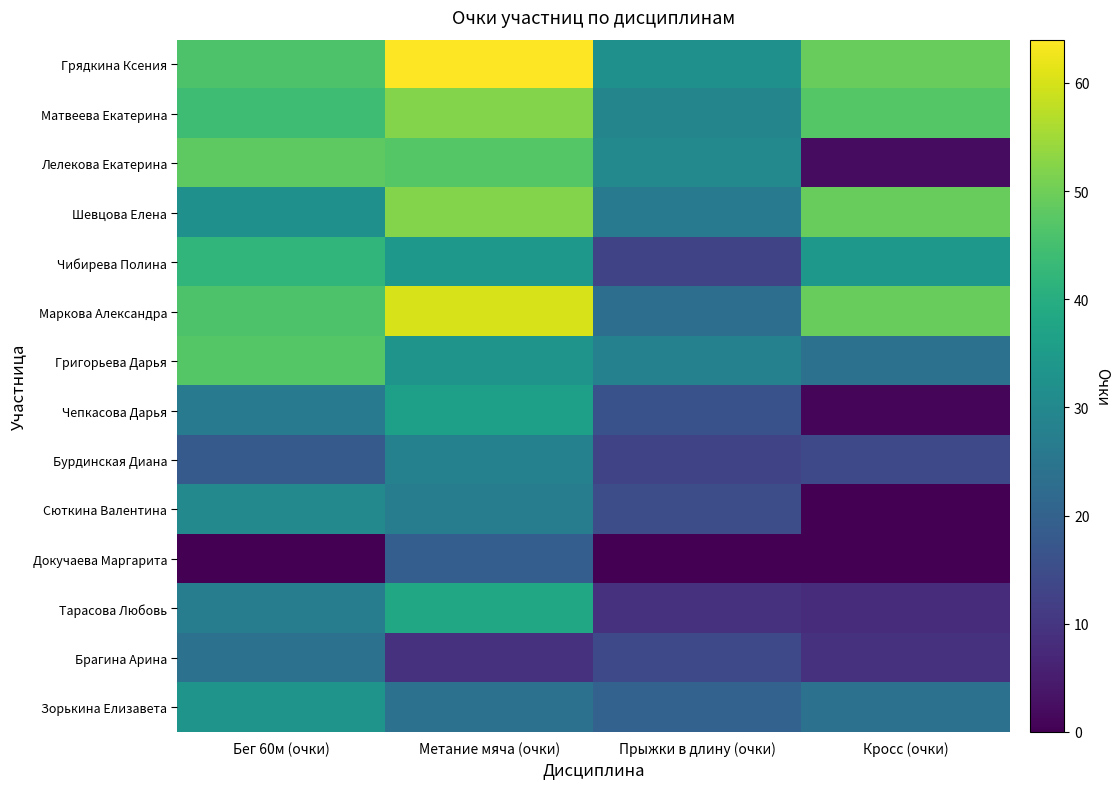

What is the maximum value shown in the chart?

64